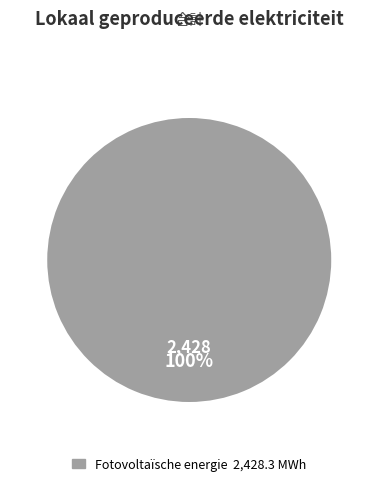

Is there a majority slice in this chart?

Yes